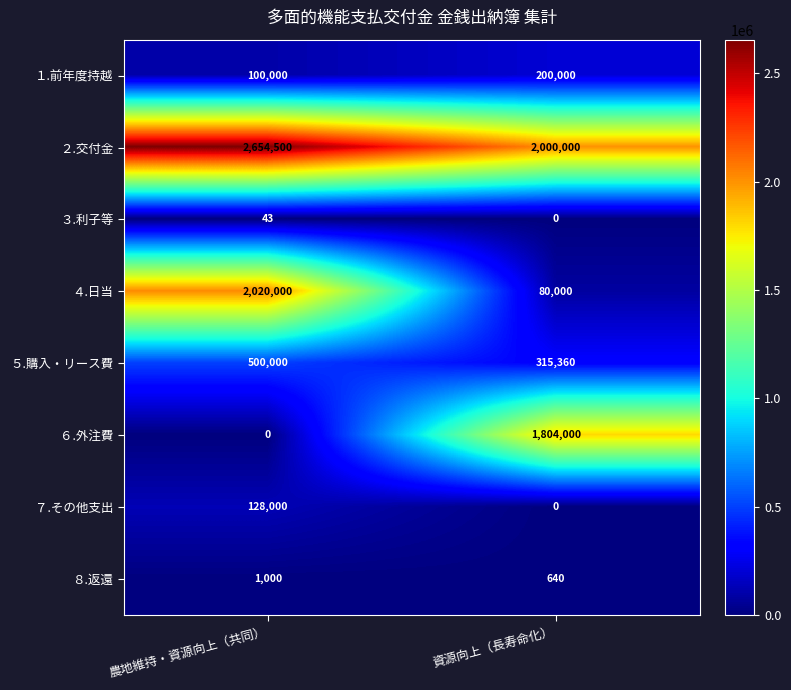

What is the difference between the highest and lowest values at 農地維持・資源向上（共同）?

2654500